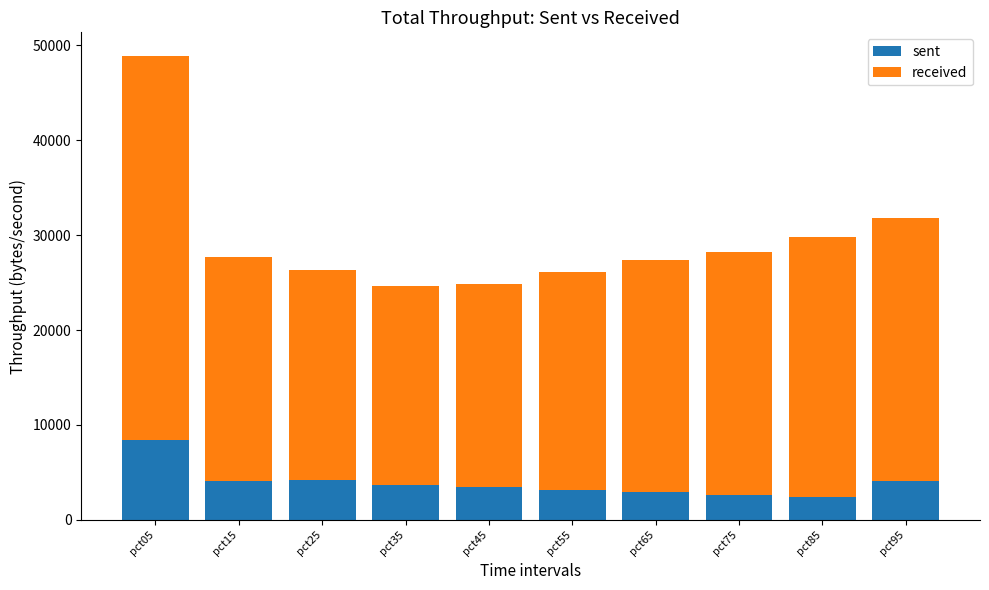

What is the average value of the sent series?

3913.3